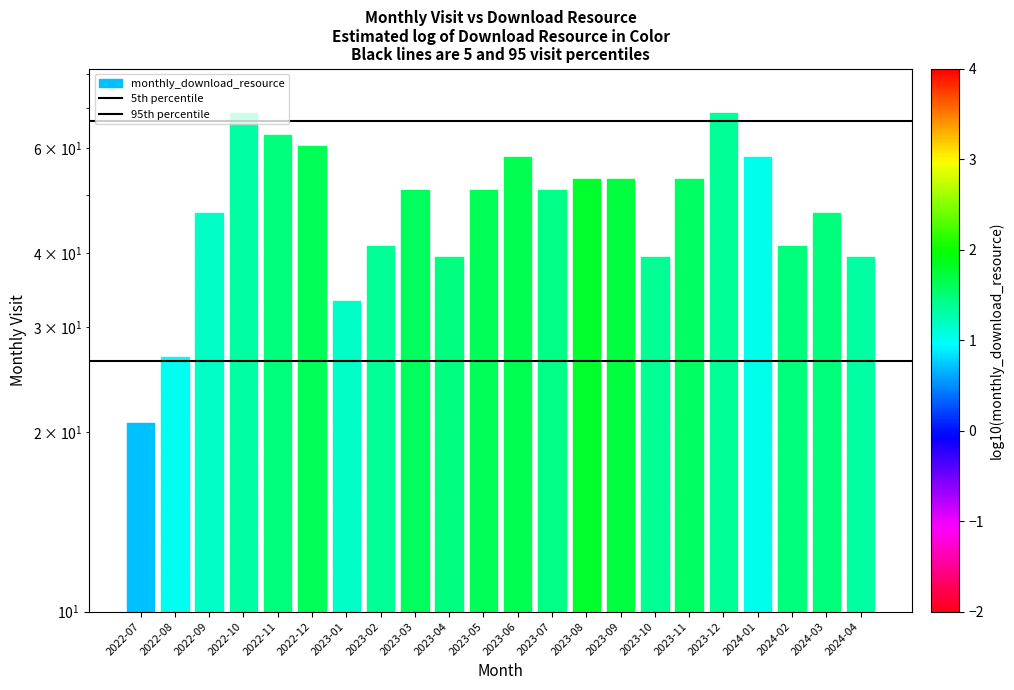

Which has a higher value, 2022-07 or 2022-08?

2022-07